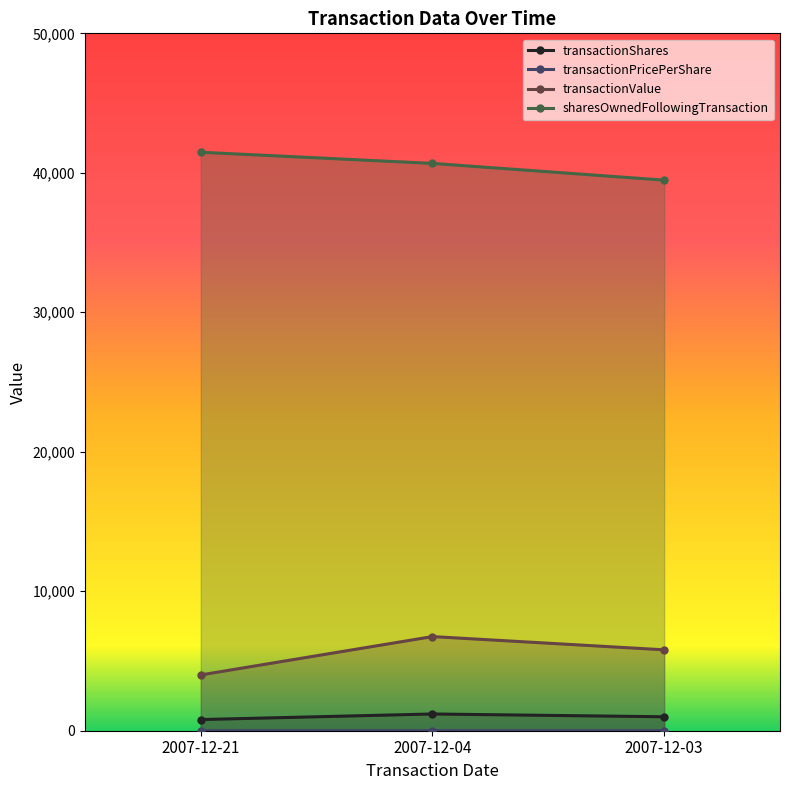

What is the greatest value displayed?

41475.0